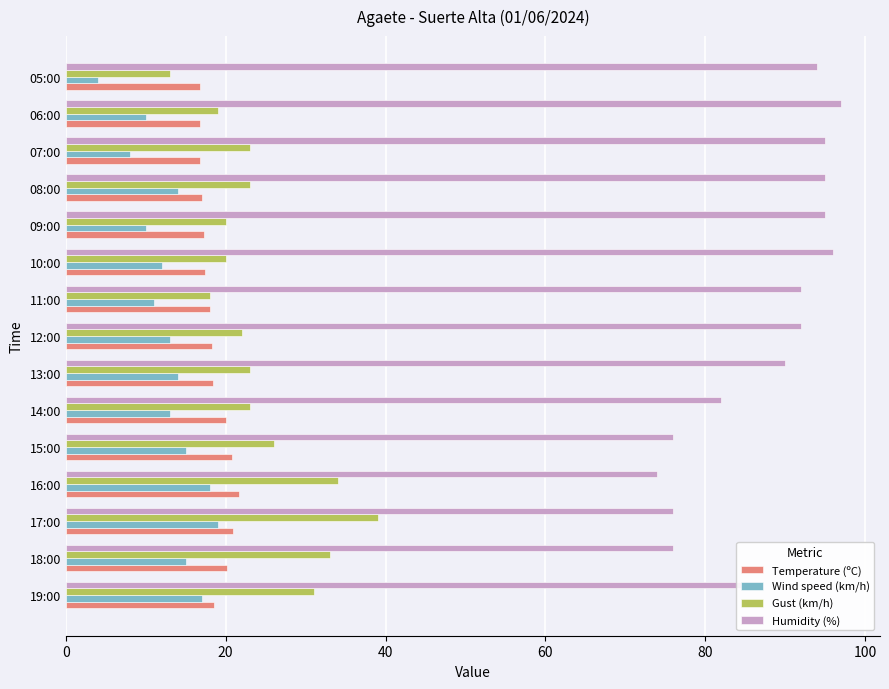

Count the number of data series in this chart.

4